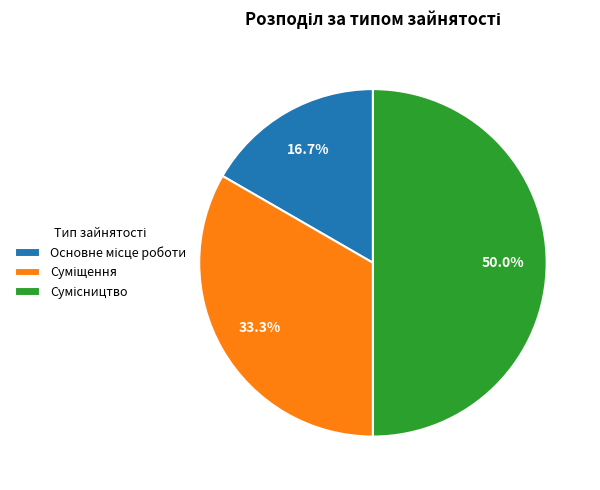

To the nearest percent, what is the difference between the Основне місце роботи and Сумісництво slice percentages?

33%